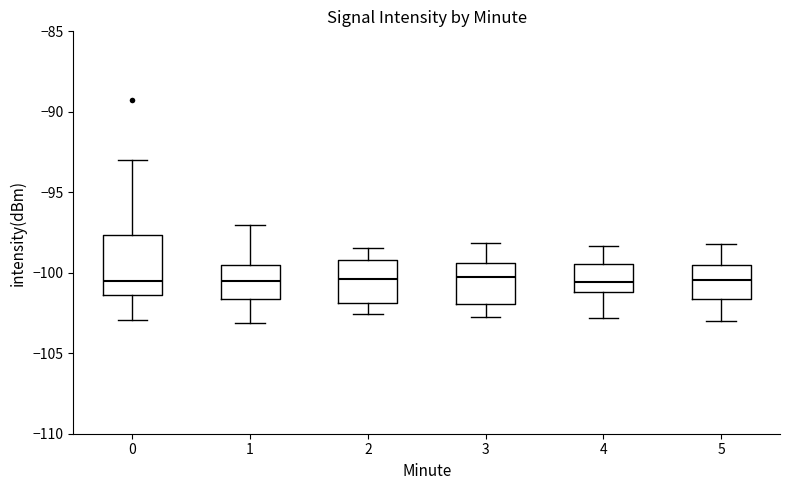

Reading left to right, transcribe this box plot: for each box, give where its median line is, the range the box spans, and where its two whiskers end, as read against the y-axis. The values are not printed on the chart, so give them approximately, as read against the axis.

0: median -100.5, box -101.5 to -97.5, whiskers -103.0 to -93.0
1: median -100.5, box -101.5 to -99.5, whiskers -103.0 to -97.0
2: median -100.5, box -102.0 to -99.0, whiskers -102.5 to -98.5
3: median -100.5, box -102.0 to -99.5, whiskers -102.5 to -98.0
4: median -100.5, box -101.0 to -99.5, whiskers -103.0 to -98.5
5: median -100.5, box -101.5 to -99.5, whiskers -103.0 to -98.0